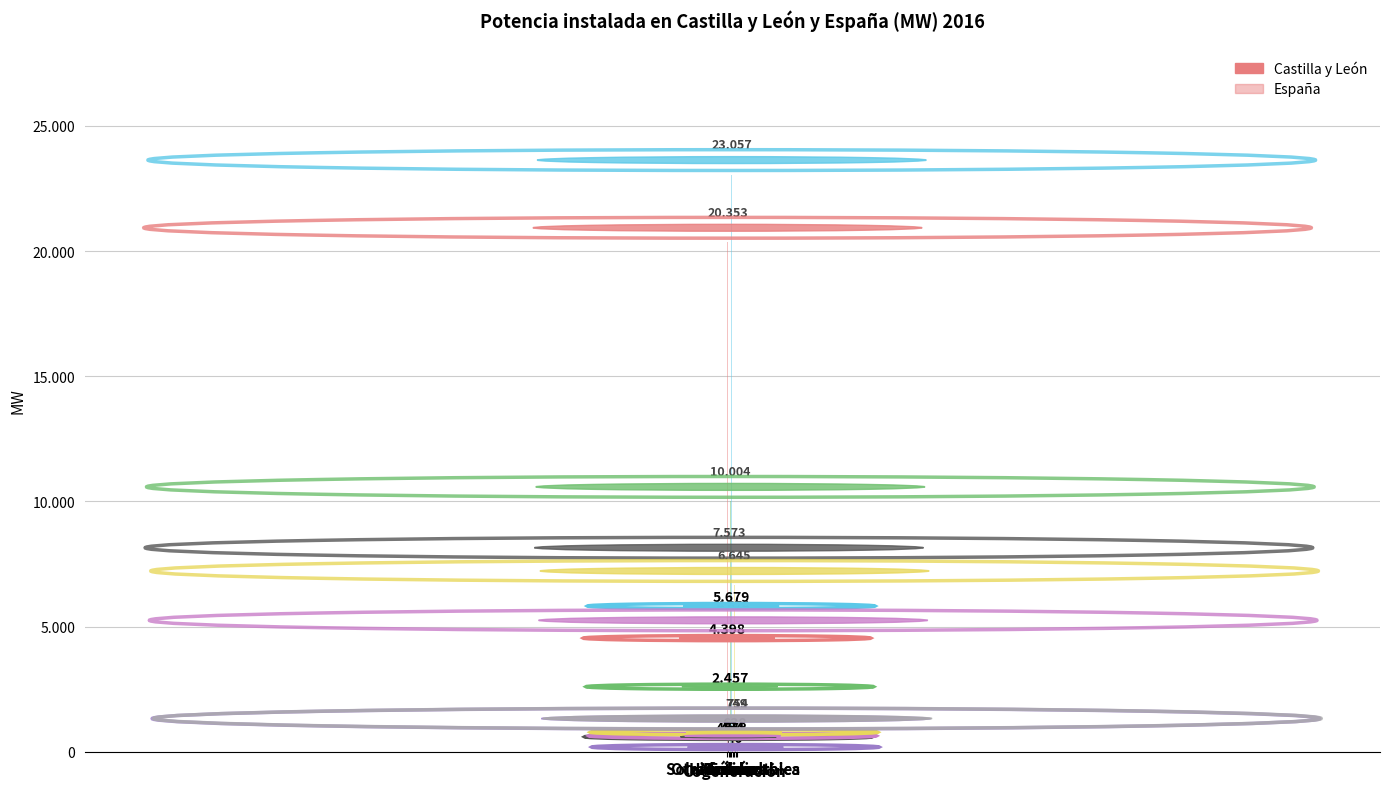

How many series are shown in this chart?

2